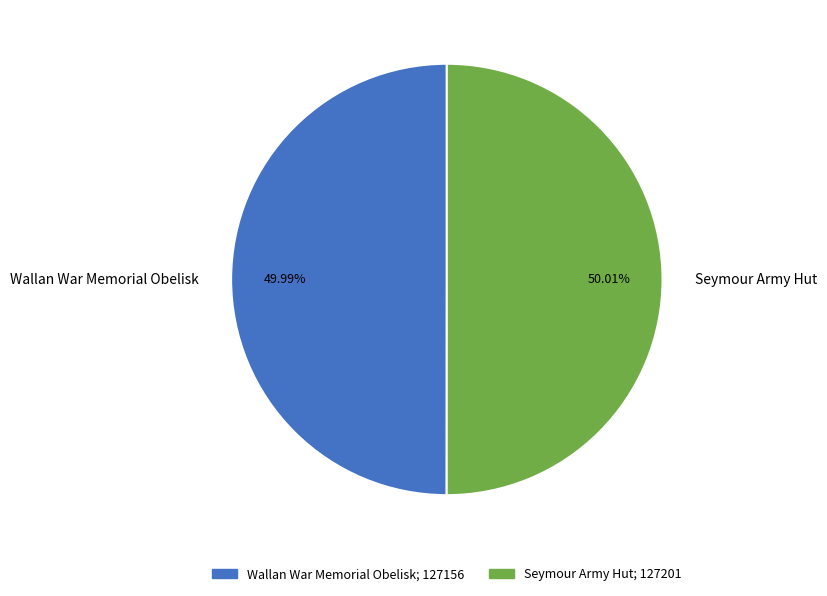

Do Seymour Army Hut and Wallan War Memorial Obelisk together represent more than half of the pie?

Yes